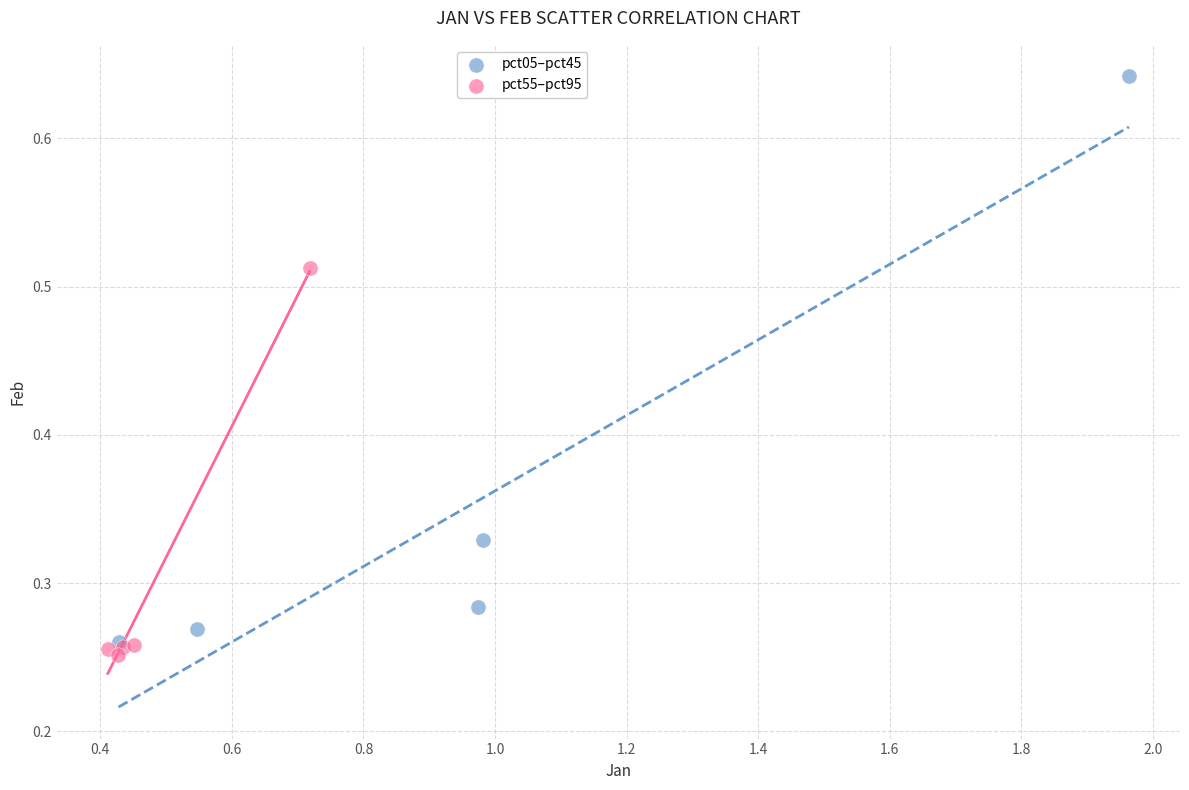

Which series contains the highest Y value?

pct05–pct45